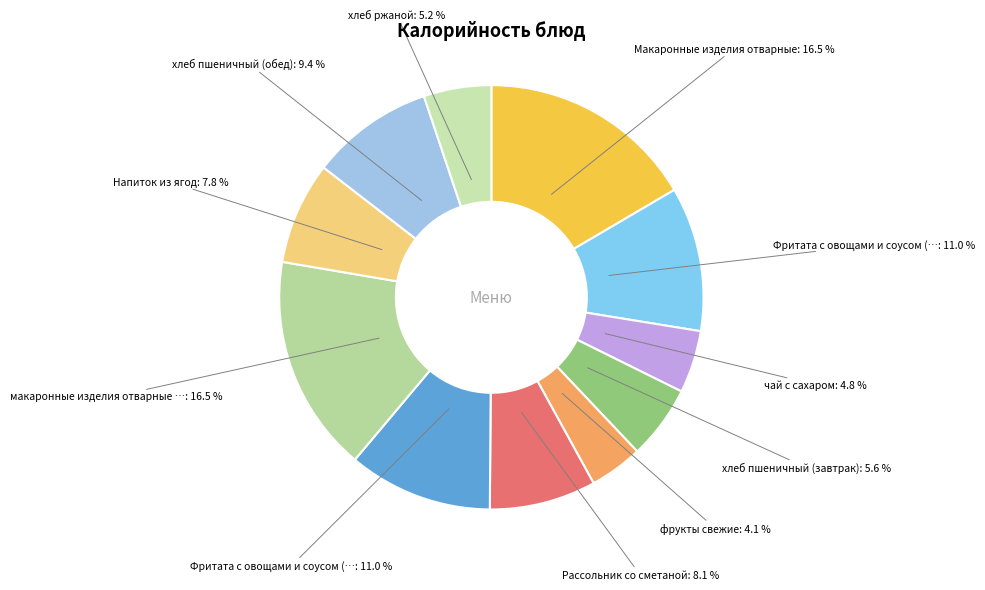

To the nearest percent, what is the difference between the largest and smallest slice percentages?

12%